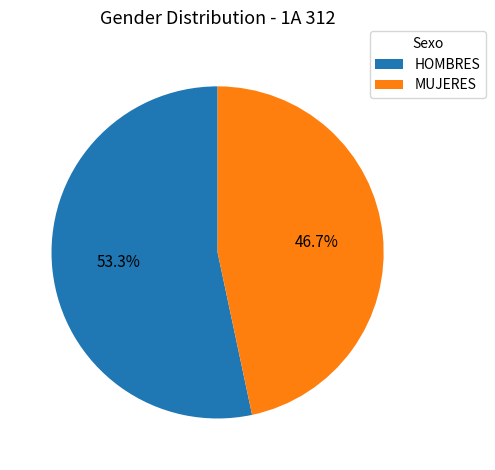

To the nearest percent, what is the difference between the largest and smallest slice percentages?

7%